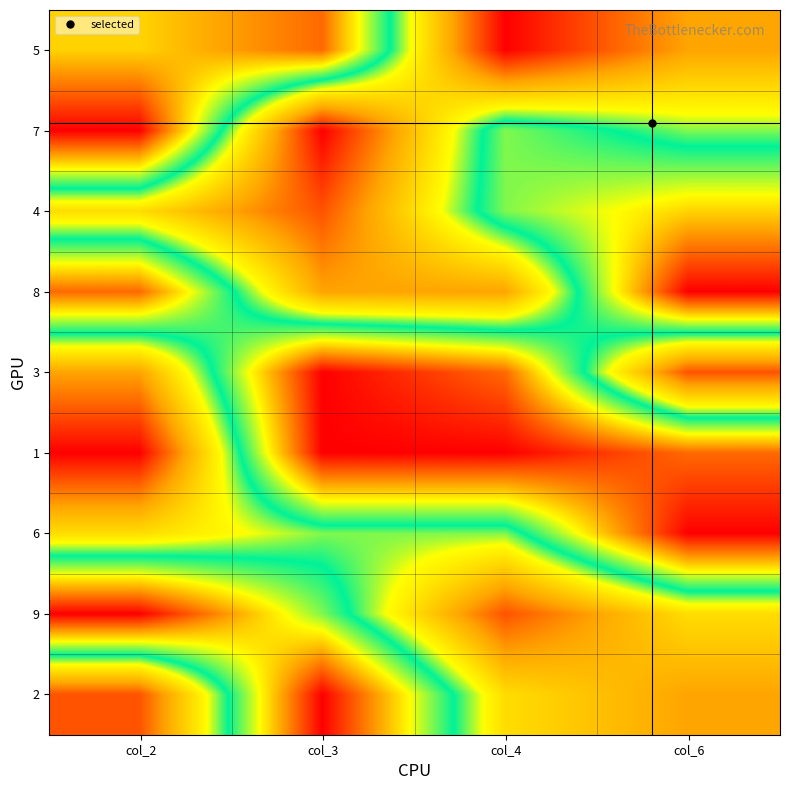

What is the minimum value shown in the chart?

1